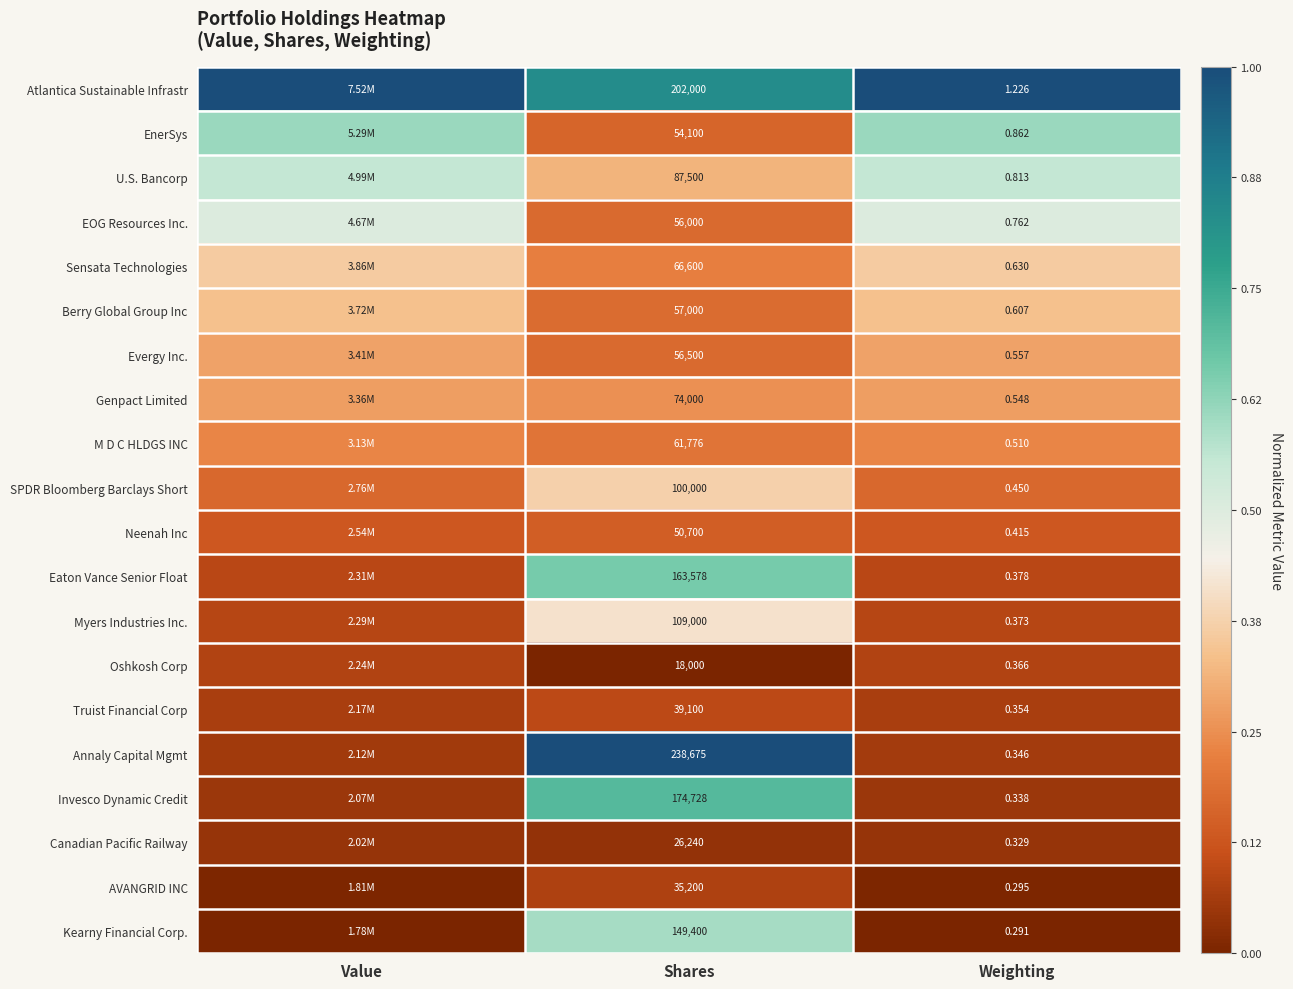

Rank the series at Weighting from highest to lowest value.

Atlantica Sustainable Infrastr, EnerSys, U.S. Bancorp, EOG Resources Inc., Sensata Technologies, Berry Global Group Inc, Evergy Inc., Genpact Limited, M D C HLDGS INC, SPDR Bloomberg Barclays Short, Neenah Inc, Eaton Vance Senior Float, Myers Industries Inc., Oshkosh Corp, Truist Financial Corp, Annaly Capital Mgmt, Invesco Dynamic Credit, Canadian Pacific Railway, AVANGRID INC, Kearny Financial Corp.